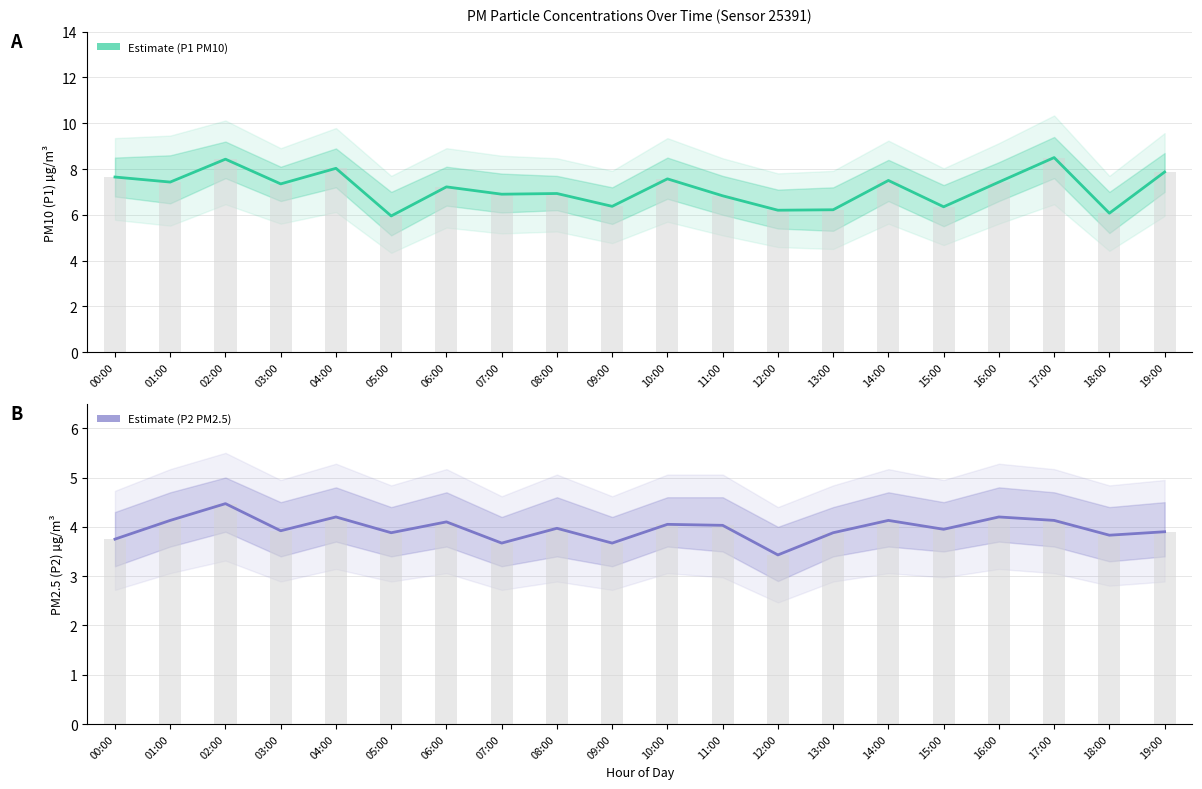

True or false: P2 (PM2.5) Estimate has a value of 6.6 at 00:00.

False